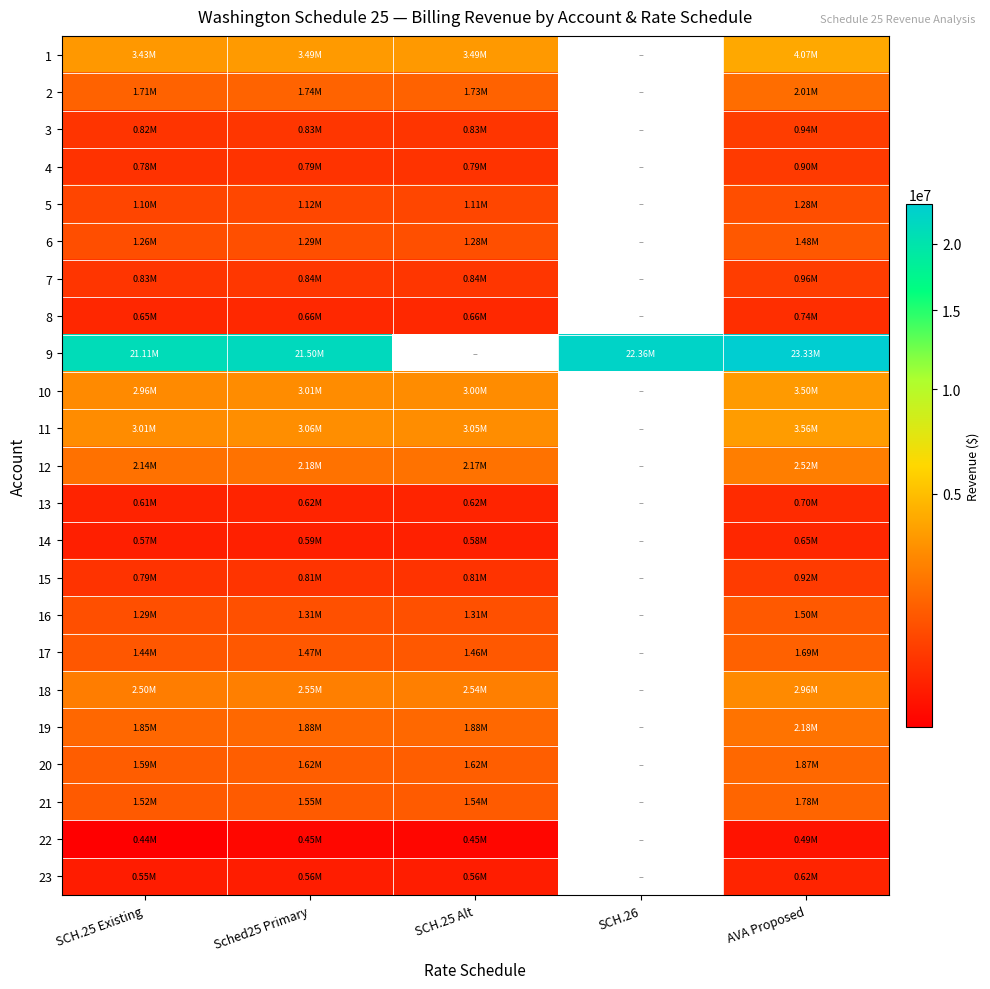

Which category has the highest value in the 1 series?

AVA Proposed